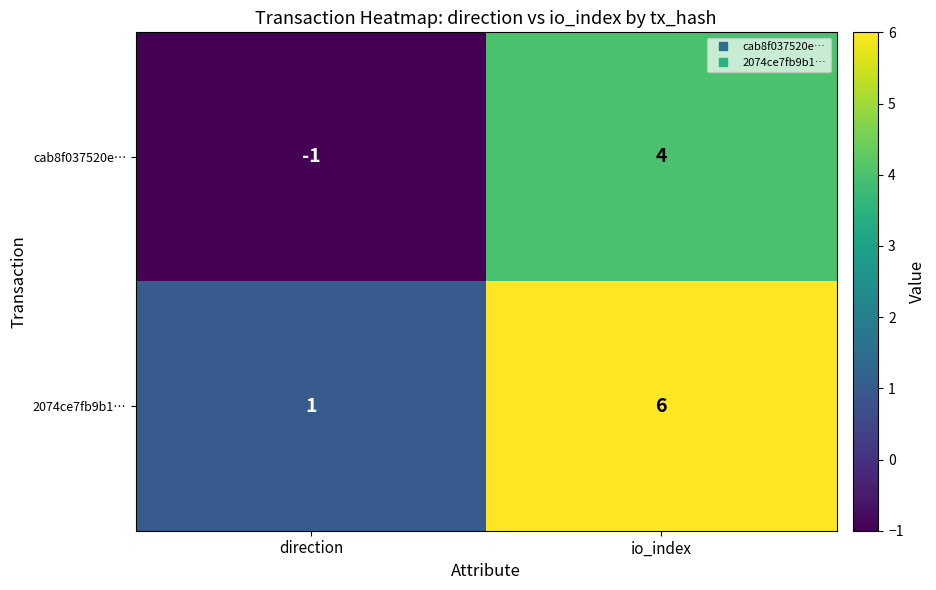

The cab8f037520e… series shows 4 at io_index. True or false?

True